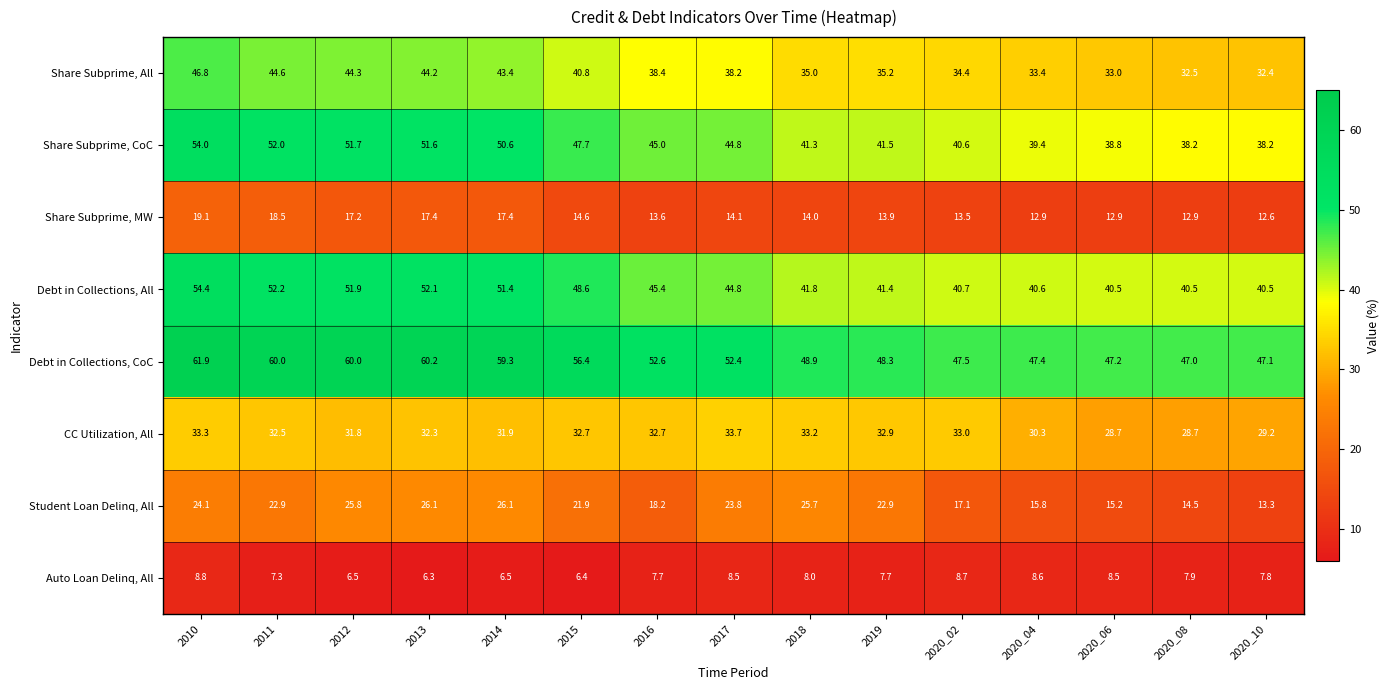

What is the difference between the second highest and second lowest values in the Student Loan Delinq, All series?

11.6